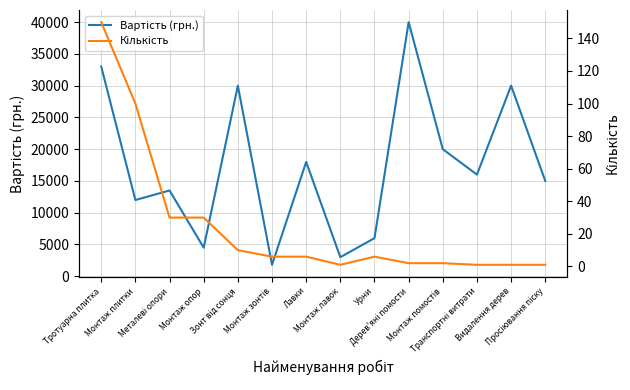

How many interior local peaks does the Кількість series have?

1